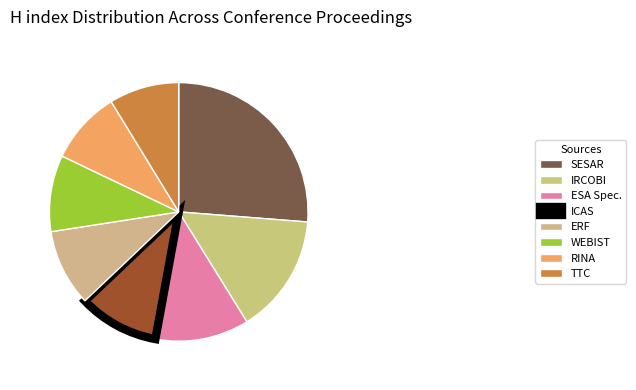

To the nearest percent, what is the difference between the largest and smallest slice percentages?

17%